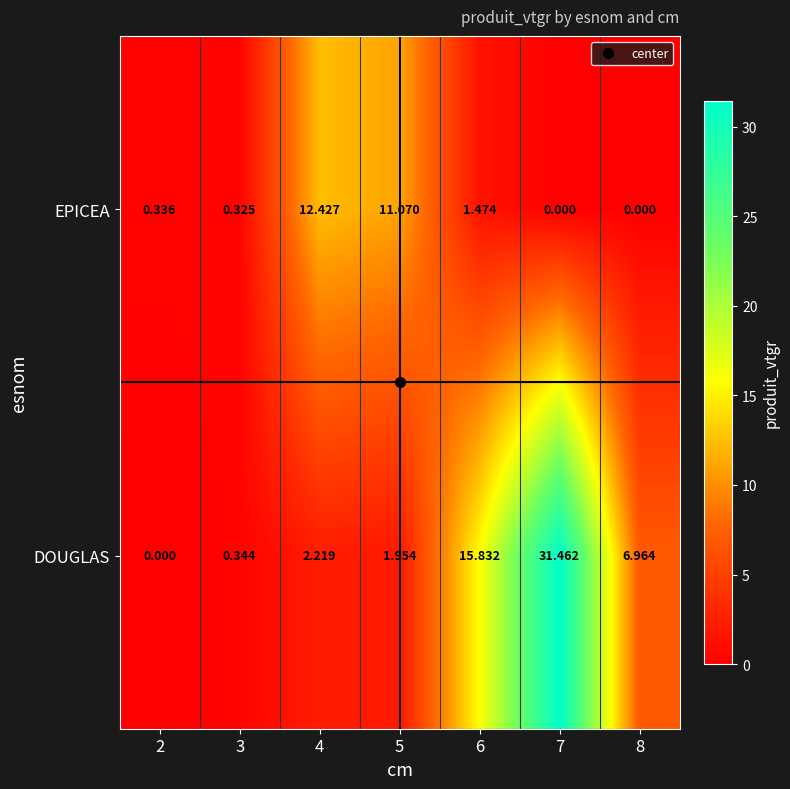

Which series has the largest total across all categories?

DOUGLAS